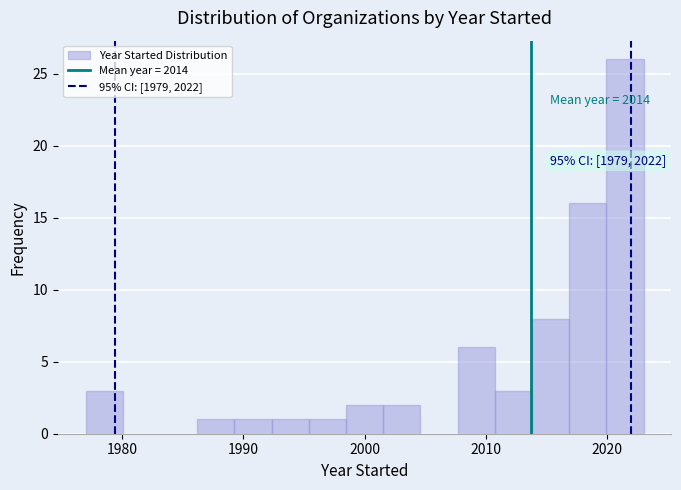

Around what value on the x-axis is the tallest bar? Give the approximate position of its centre, as read against the axis.

2021